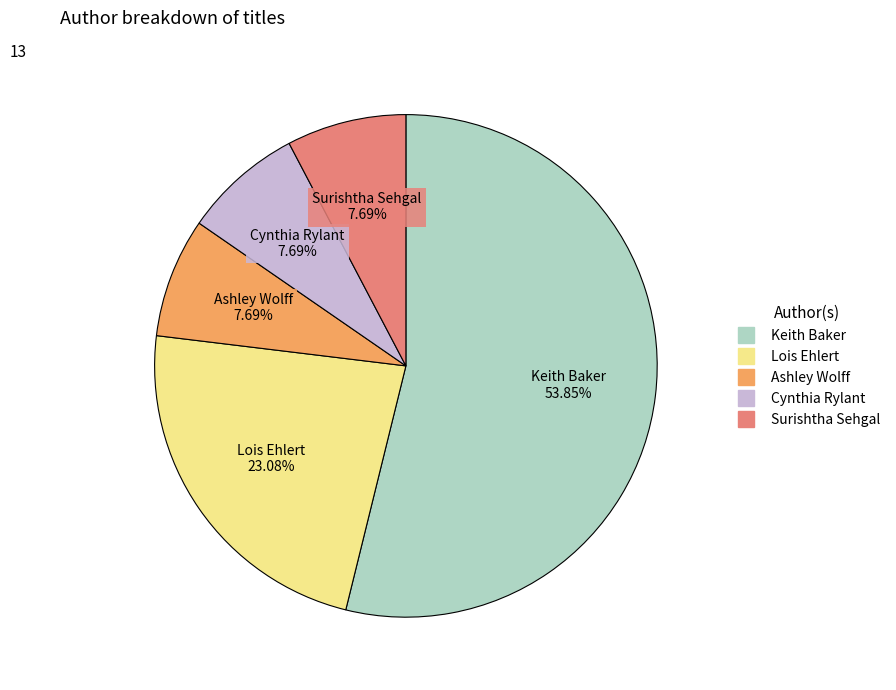

Is there a majority slice in this chart?

Yes